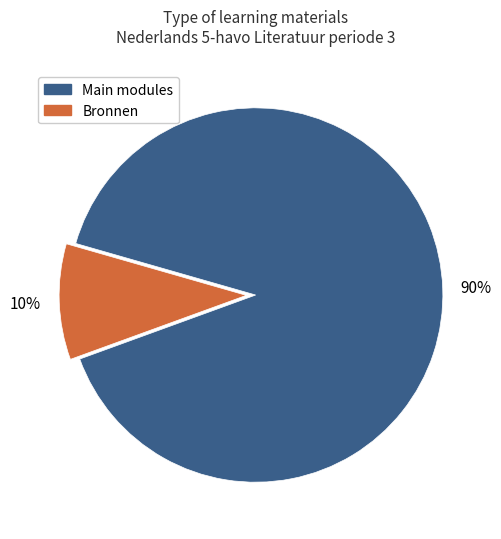

Does any single category account for the majority?

Yes